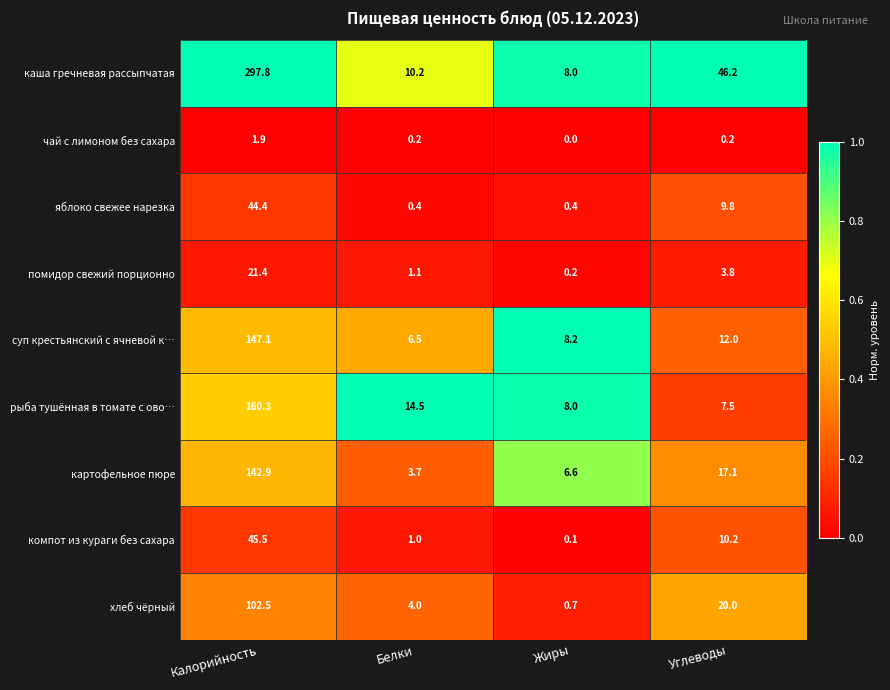

Which series has the largest range (max minus min)?

каша гречневая рассыпчатая